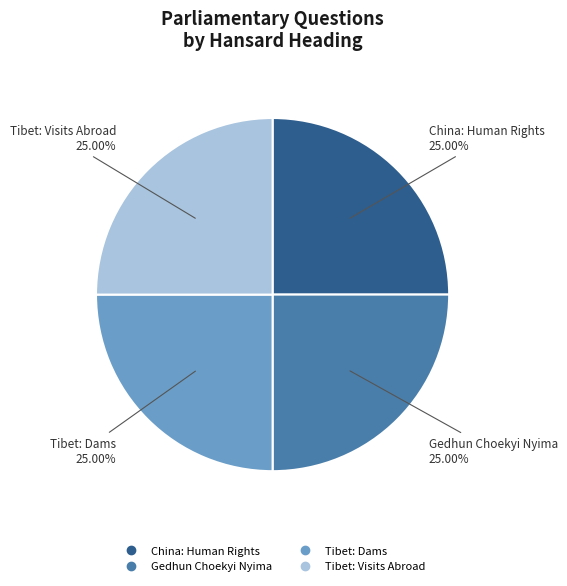

How many segments does this pie chart have?

4